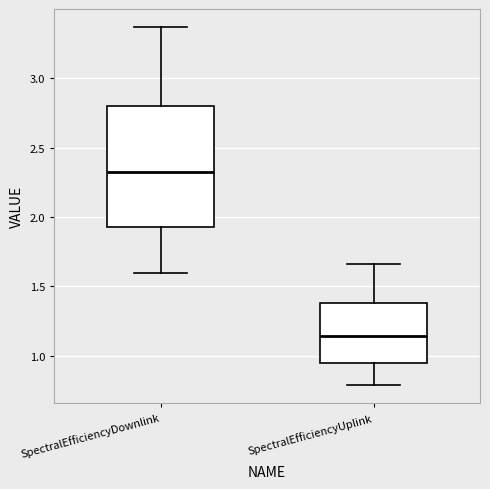

Reading left to right, read every box against the y-axis: the position of its median line, the range the box covers, and the ends of its whiskers. The values are not printed on the chart, so give them approximately, as read against the axis.

SpectralEfficiencyDownlink: median 2.35, box 1.95 to 2.80, whiskers 1.60 to 3.35
SpectralEfficiencyUplink: median 1.15, box 0.95 to 1.40, whiskers 0.80 to 1.65